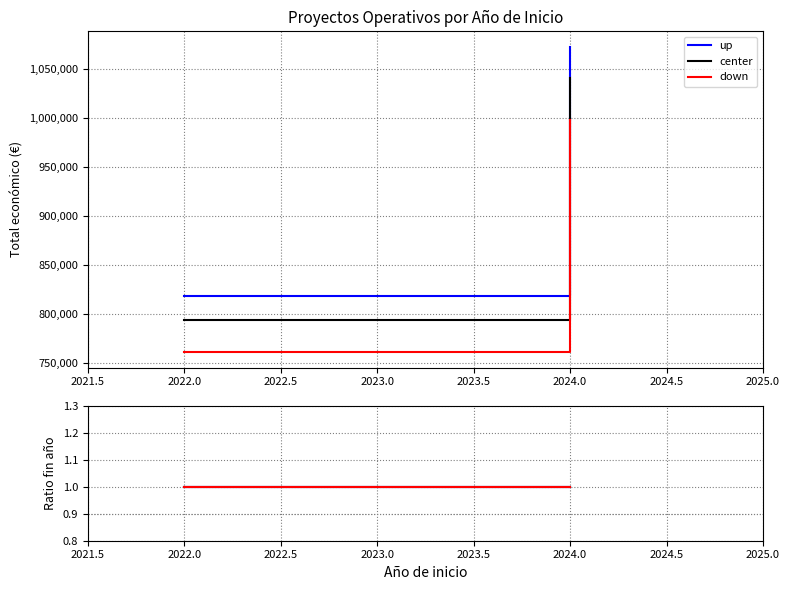

The value of Total económico (up) at 2024.0 is 1813924.1. True or false?

False